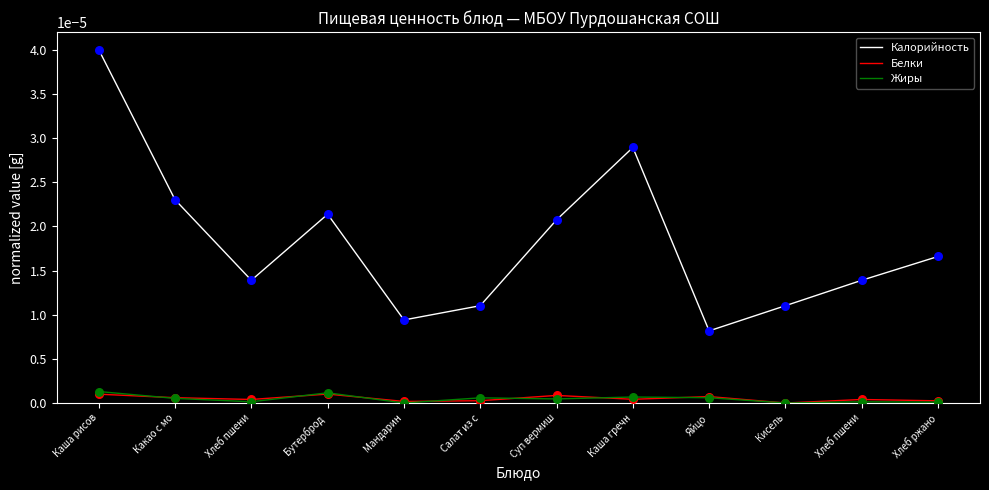

What are all the series names shown in the legend?

Калорийность, Белки, Жиры